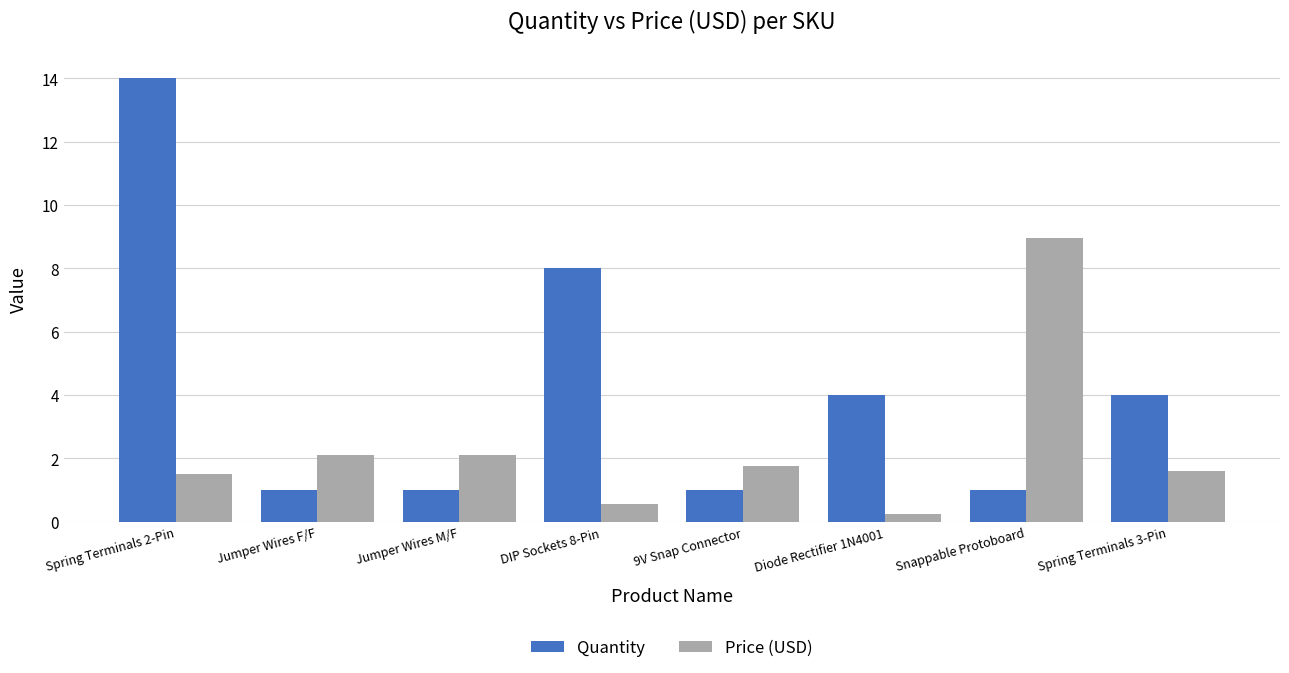

The value of Quantity at Spring Terminals 2-Pin is 3.3. True or false?

False